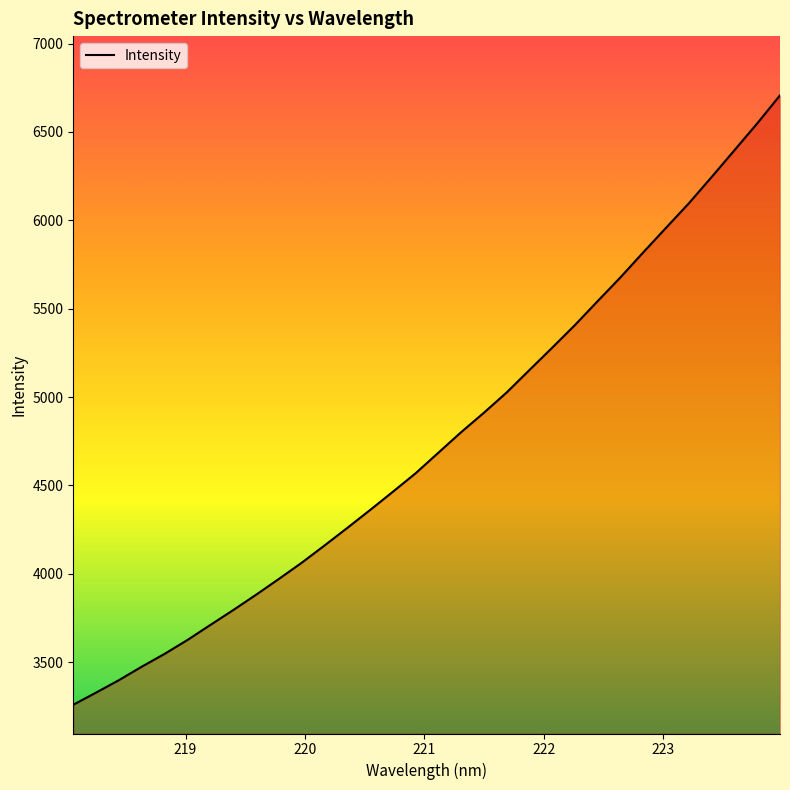

What is the smallest value displayed?

3258.5